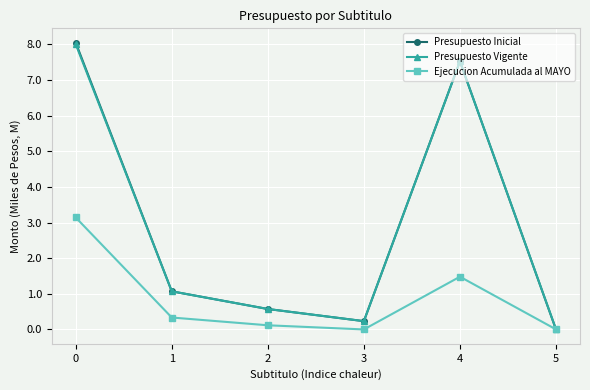

What is the difference between the Presupuesto Inicial values at 4 and 2?

6.9